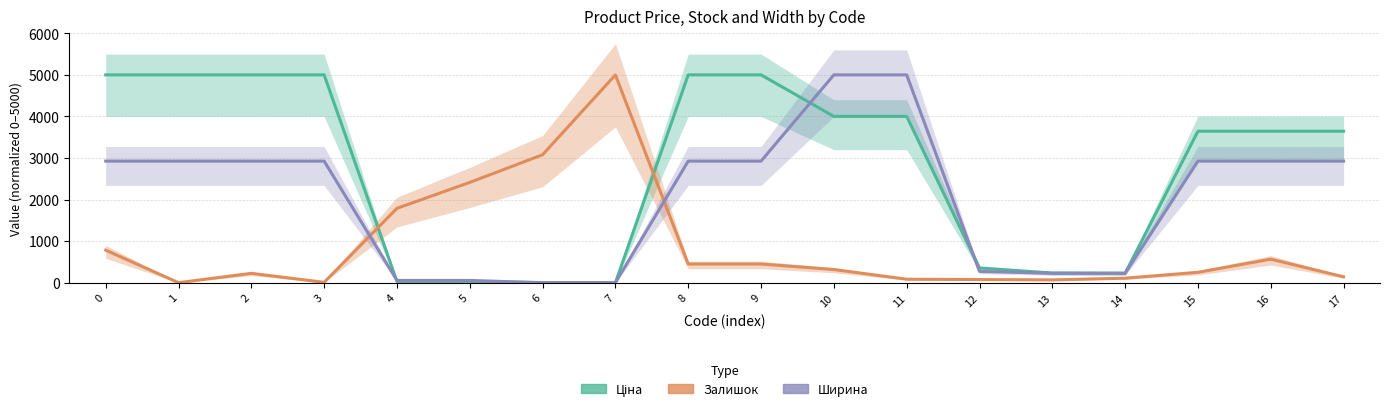

True or false: Залишок and Ціна cross at least once.

True